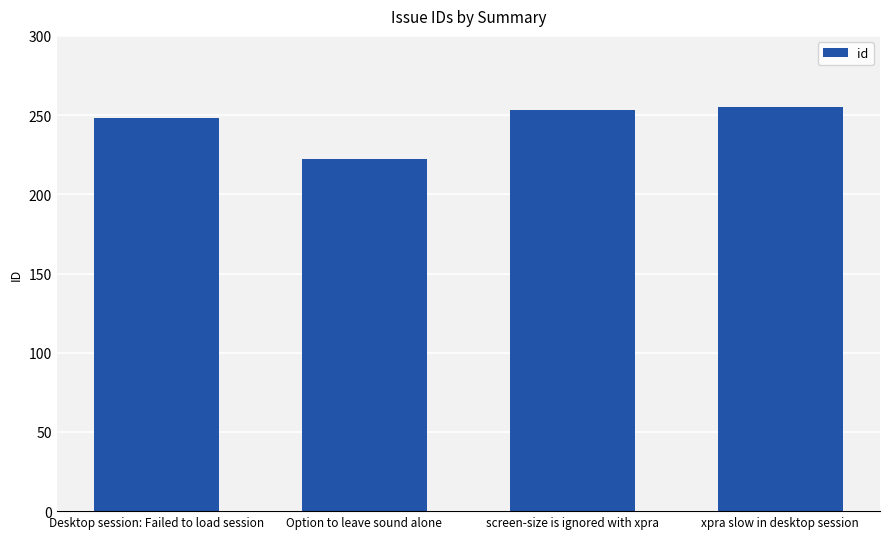

The chart shows a value of 248 at Desktop session: Failed to load session. True or false?

True